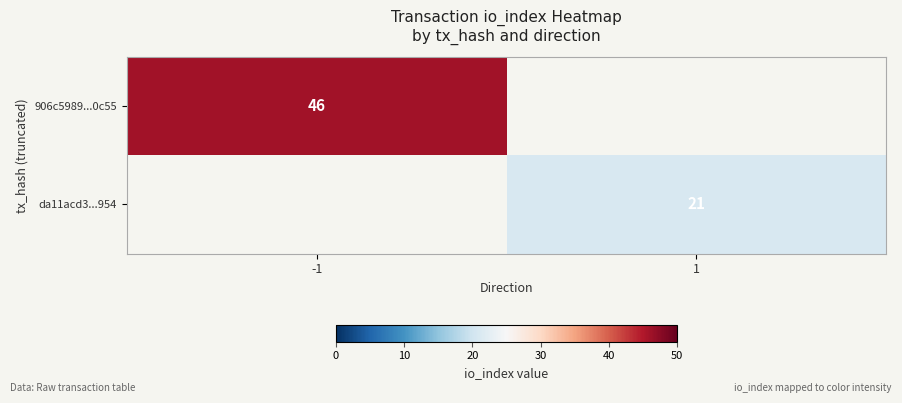

The da11acd3...954 series shows 13 at 1. True or false?

False